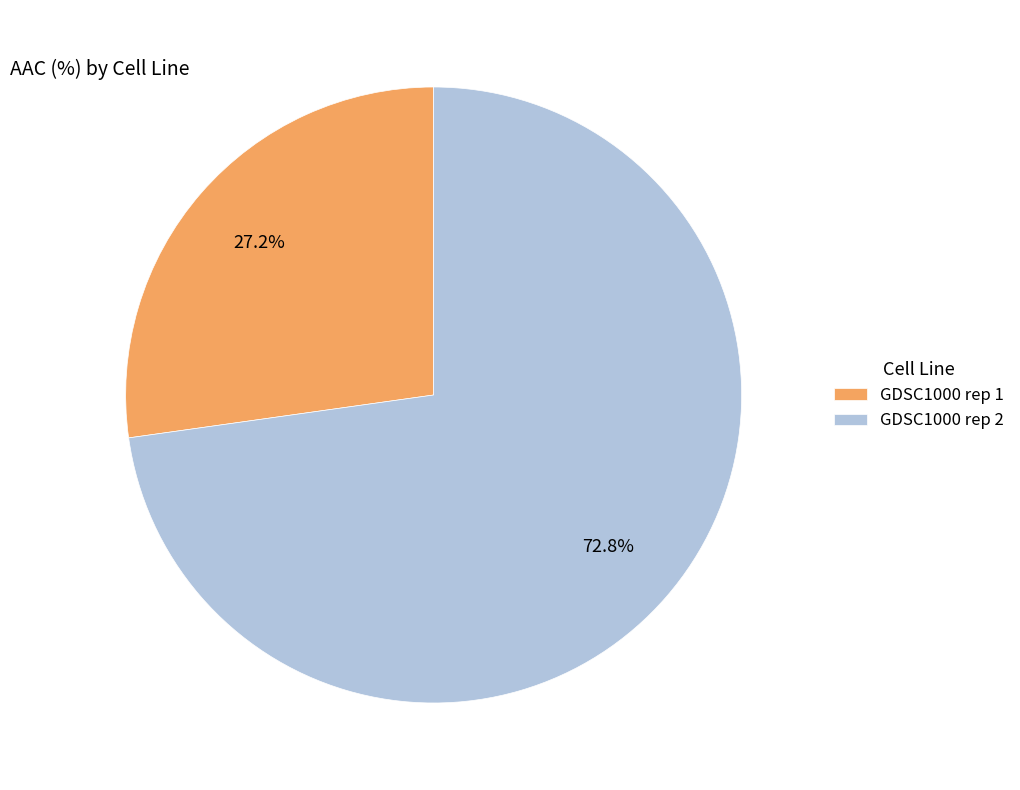

What percentage do GDSC1000 rep 2 and GDSC1000 rep 1 together represent?

100.0%